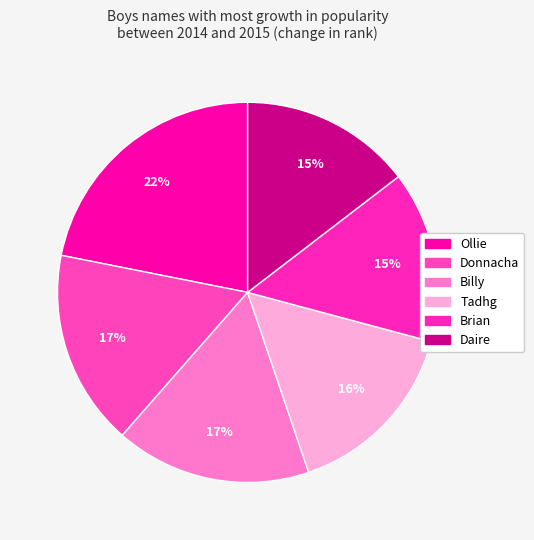

To the nearest percent, what is the difference between the Billy and Ollie slice percentages?

5%